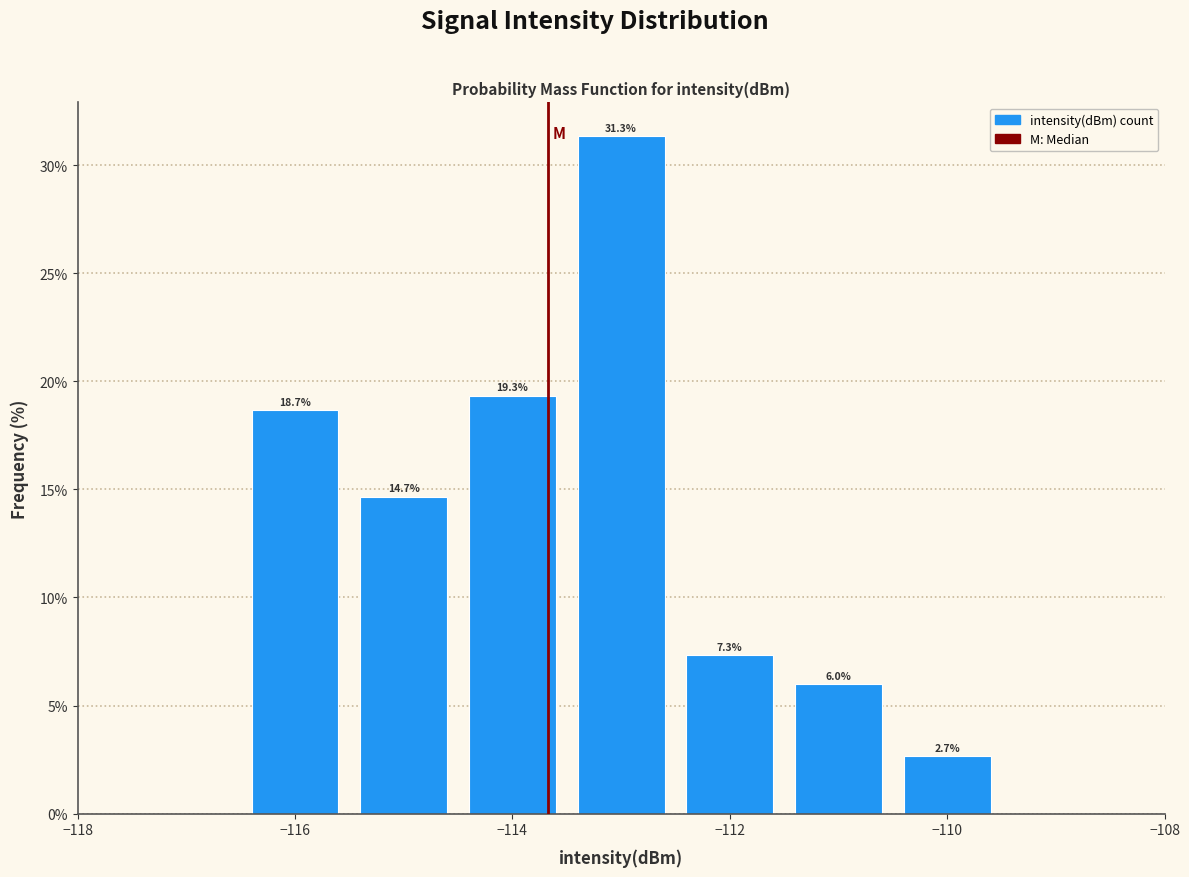

Which range on the x-axis has the tallest bar?

-113.5 to -112.5